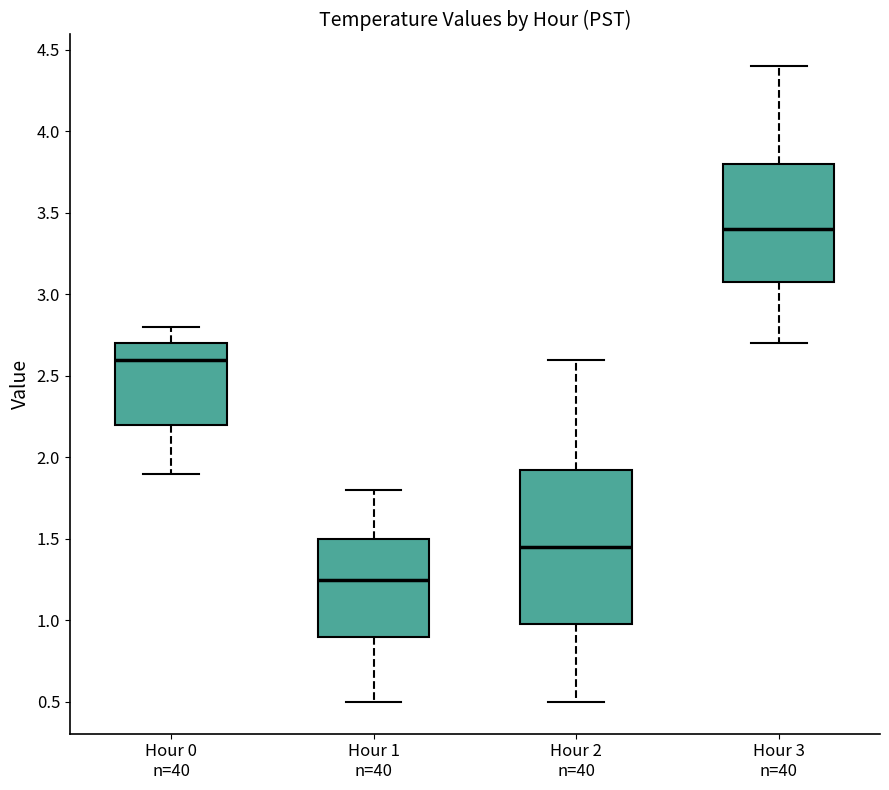

Comparing the boxes themselves (not the whiskers), which one is the tallest?

Hour 2 n=40